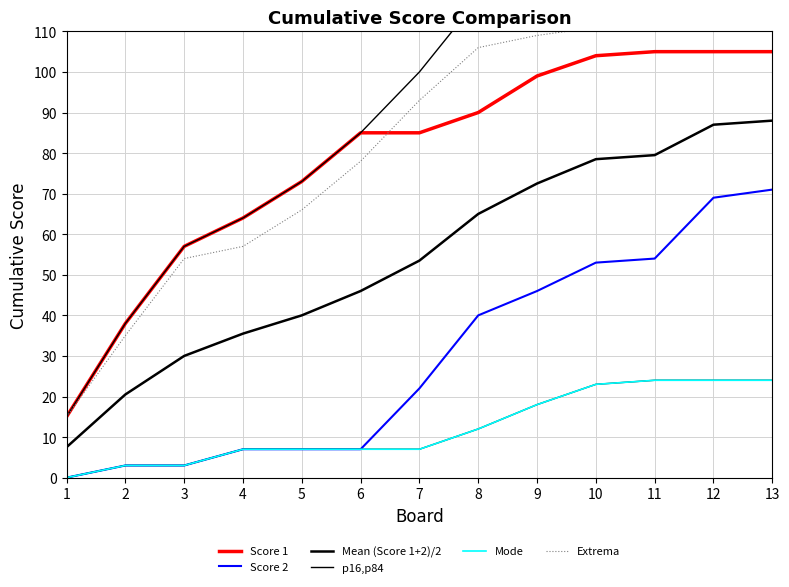

What are all the series names shown in the legend?

Score 1, Score 2, Mean (Score 1+2)/2, p16,p84, Mode, Extrema